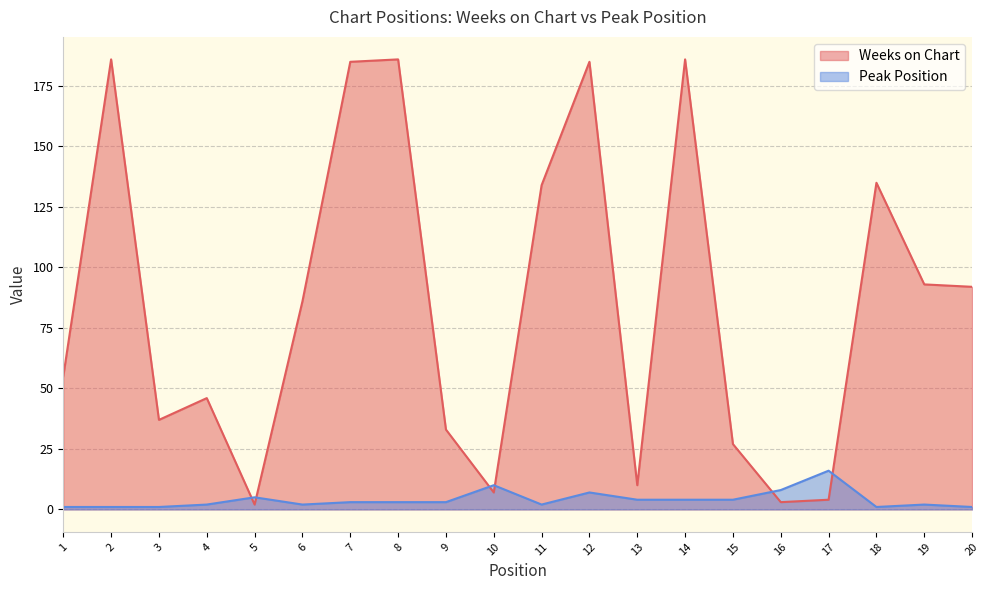

Reading left to right, extract all data points from this chart.

Weeks on Chart: 55	186	37	46	2	86	185	186	33	7	134	185	10	186	27	3	4	135	93	92
Peak Position: 1	1	1	2	5	2	3	3	3	10	2	7	4	4	4	8	16	1	2	1